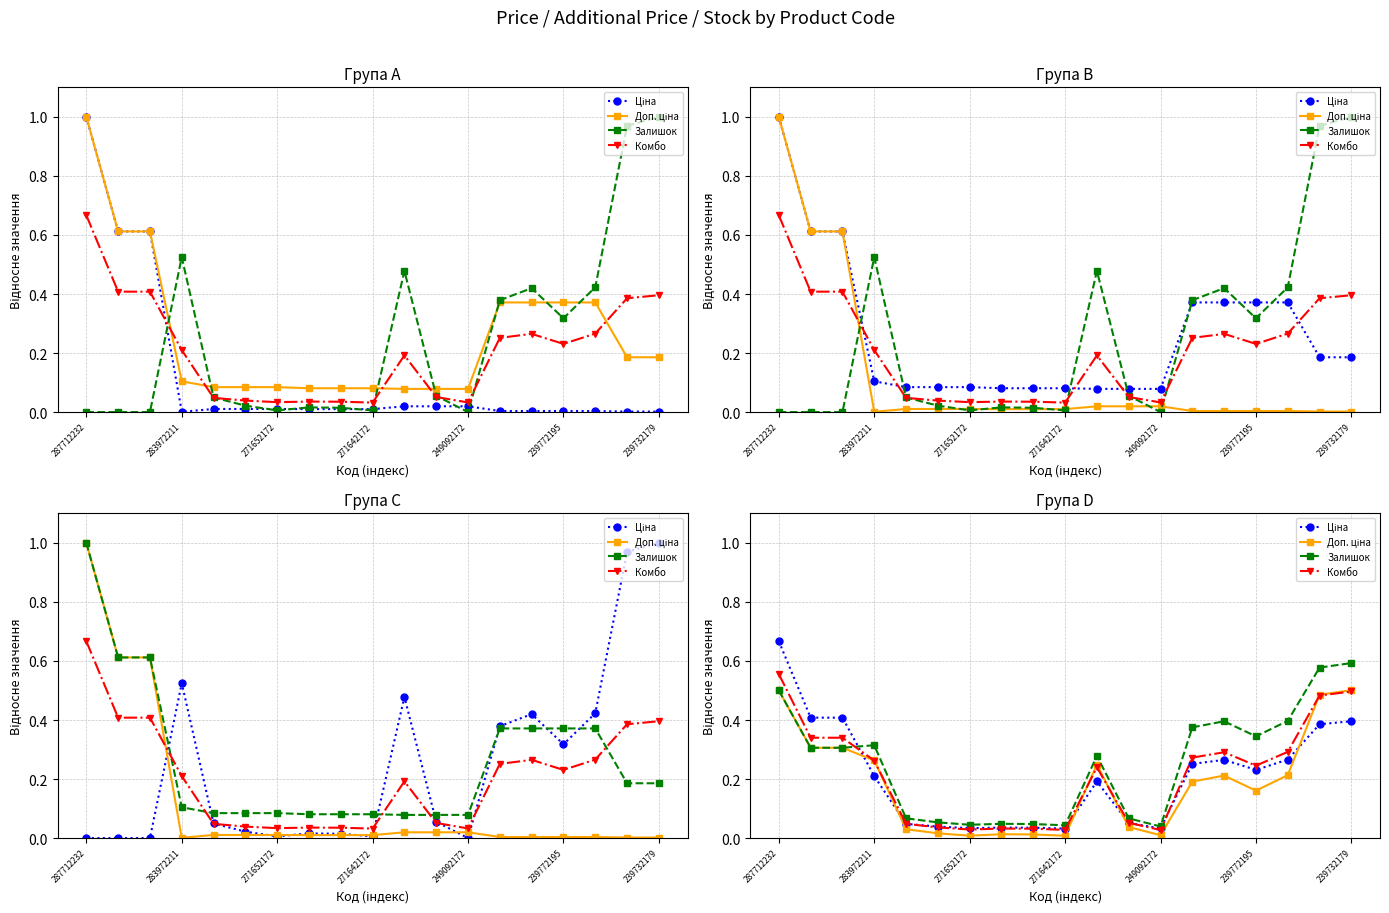

Is the value of Залишок at 9 greater than the value of Ціна at 13?

No